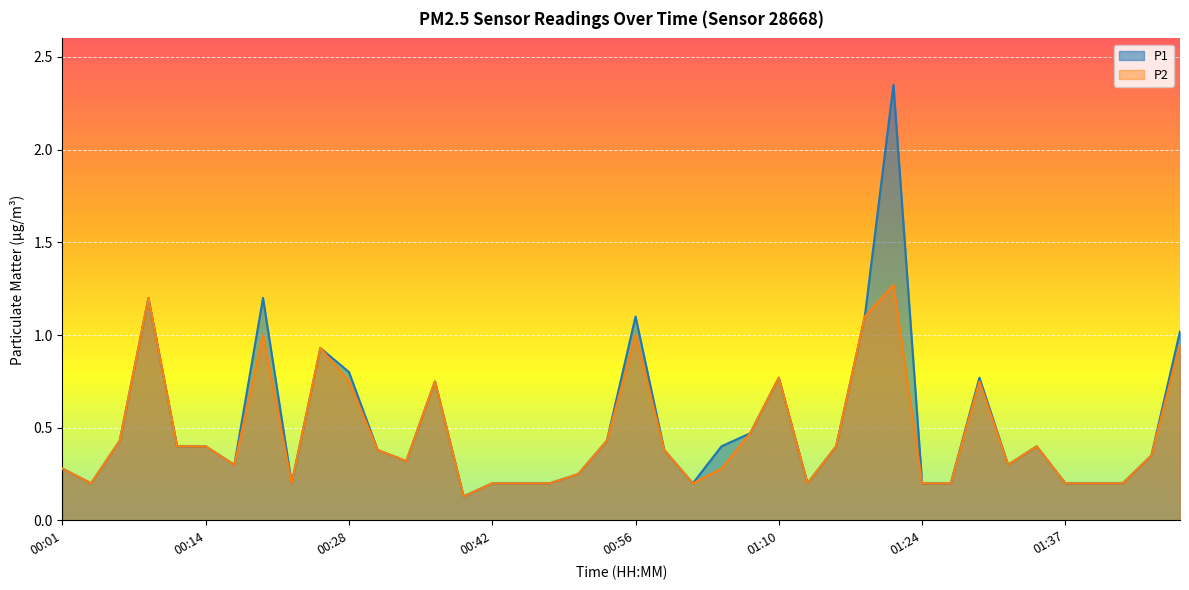

At which category does P1 reach its first local peak?

00:09